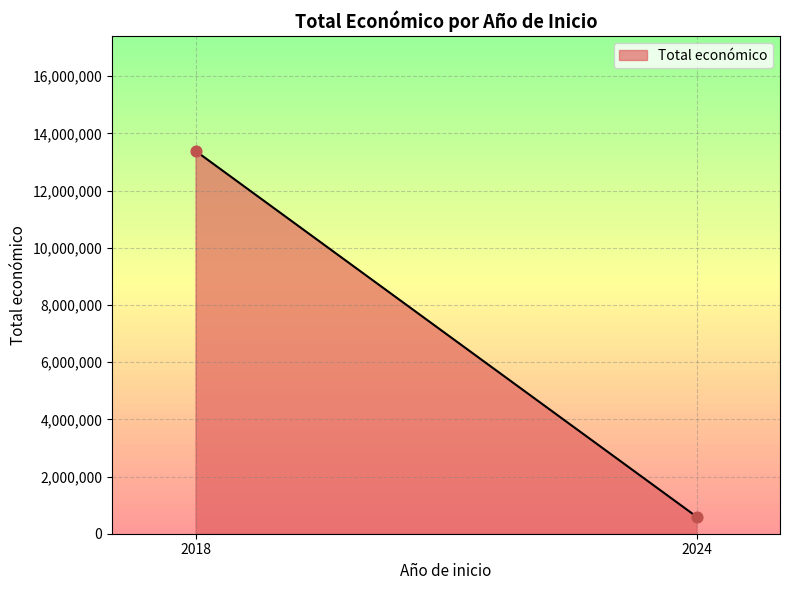

What is the range of Y values (max minus min)?

12793050